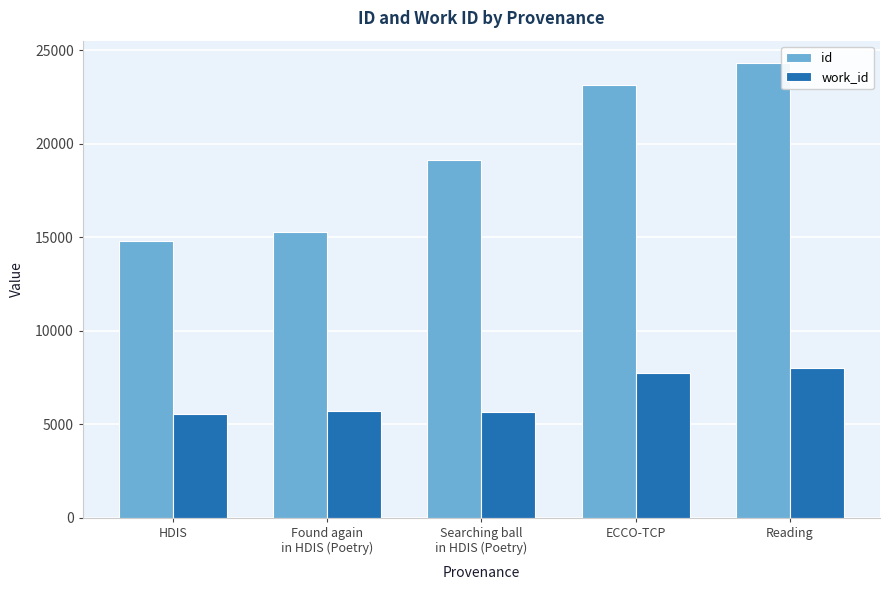

At how many categories does at least one series exceed 17513?

3